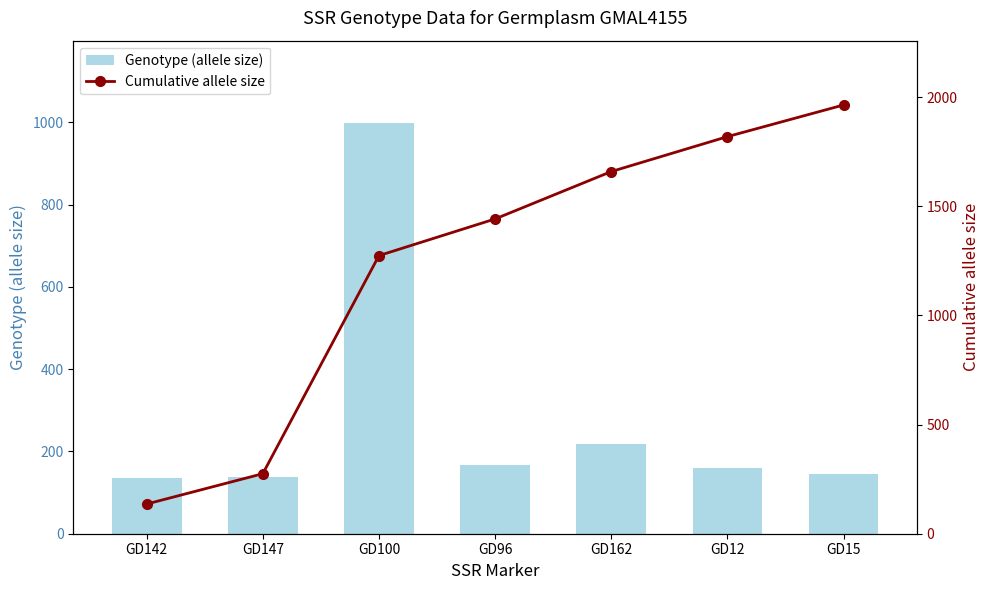

What is the maximum value for Genotype (allele size)?

999